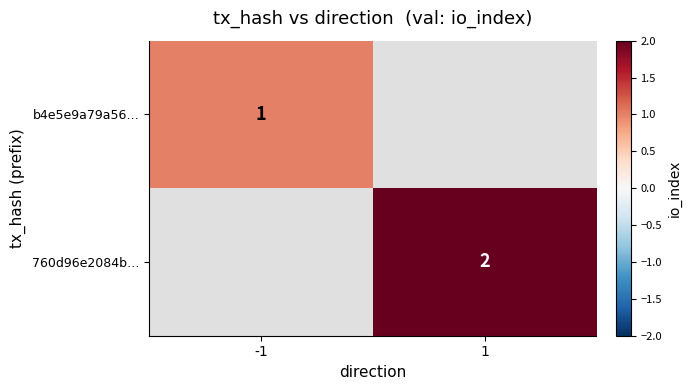

Is it true that 760d96e2084b… equals 1 at 1?

False